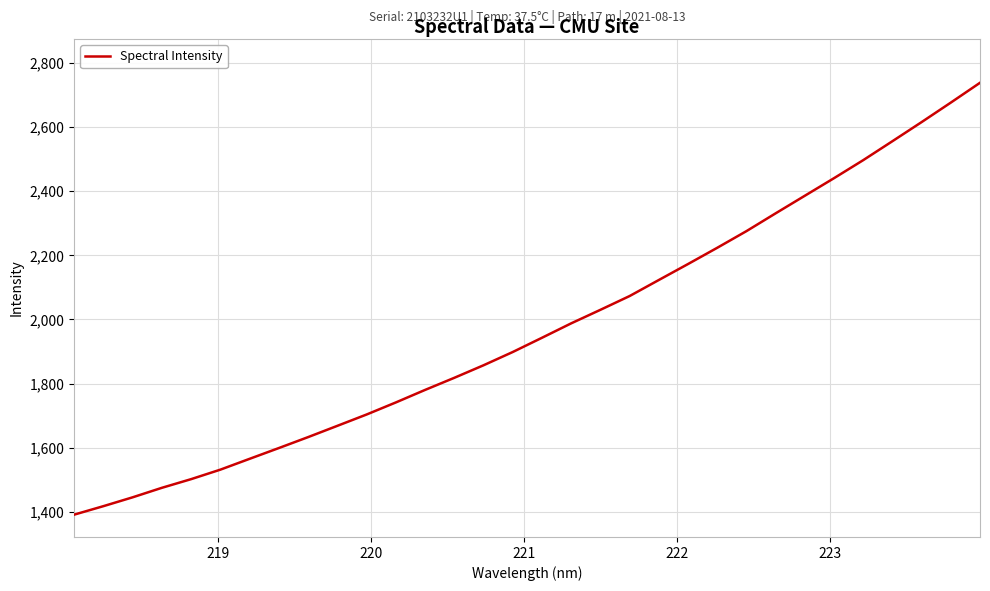

What is the difference between the maximum and minimum values?

1345.9